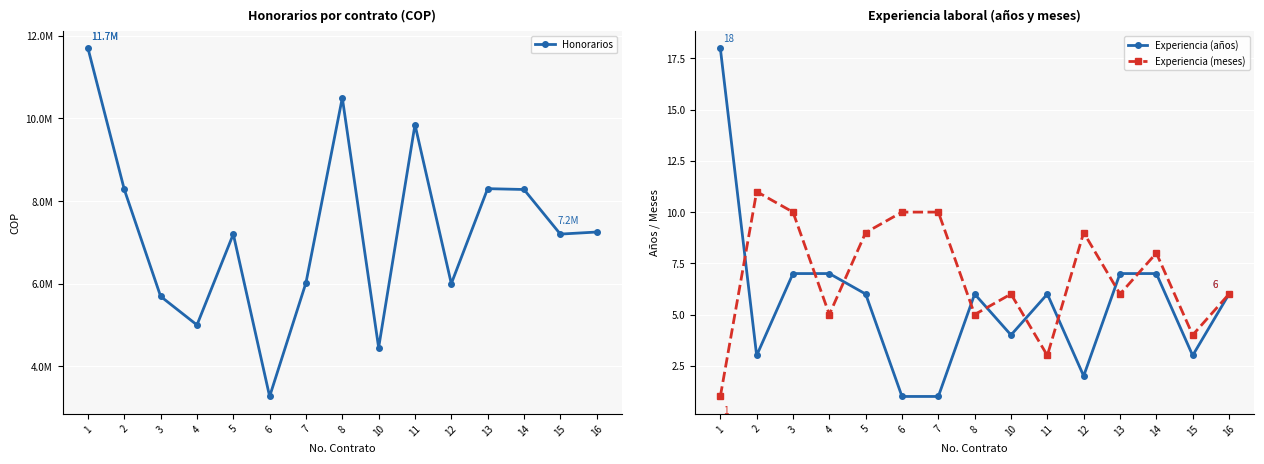

What is the total value across all series at 1?

11700019